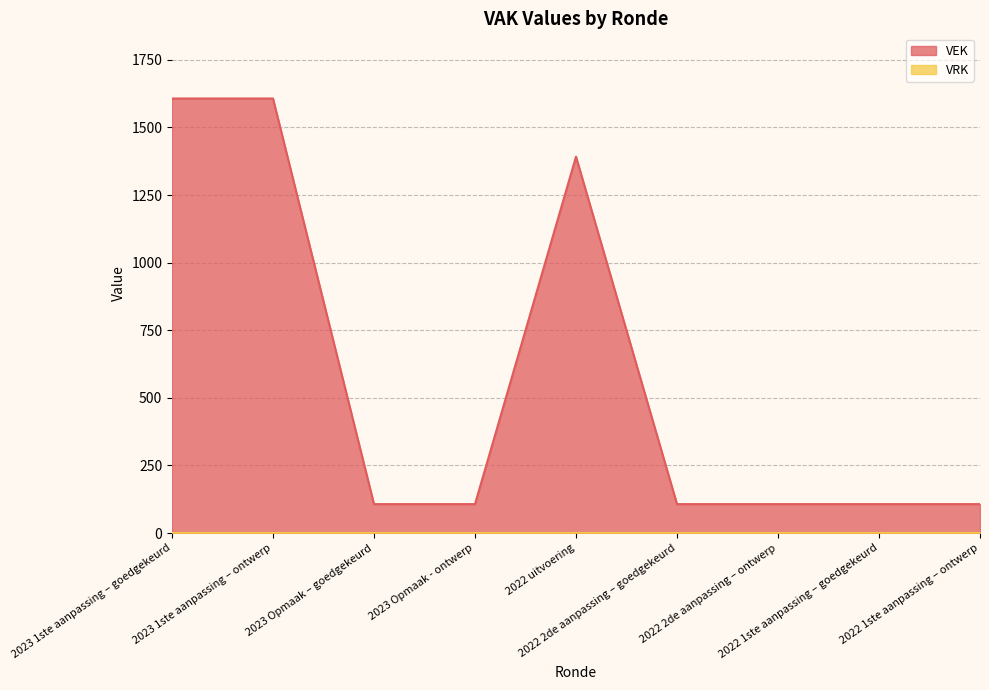

What is the maximum value shown in the chart?

1607